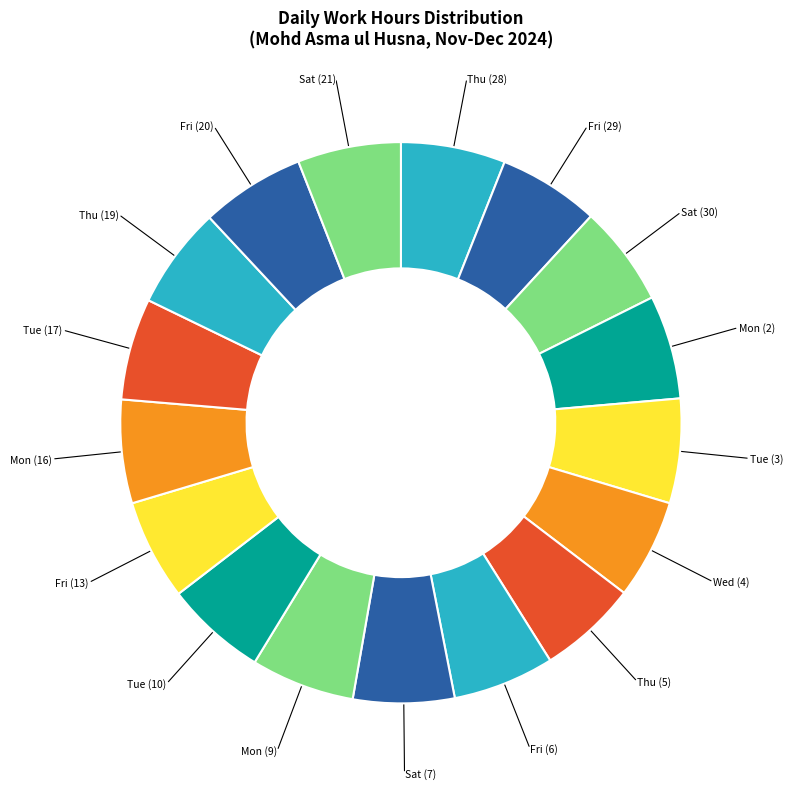

Do Thu (28) and Fri (6) together represent more than half of the pie?

No